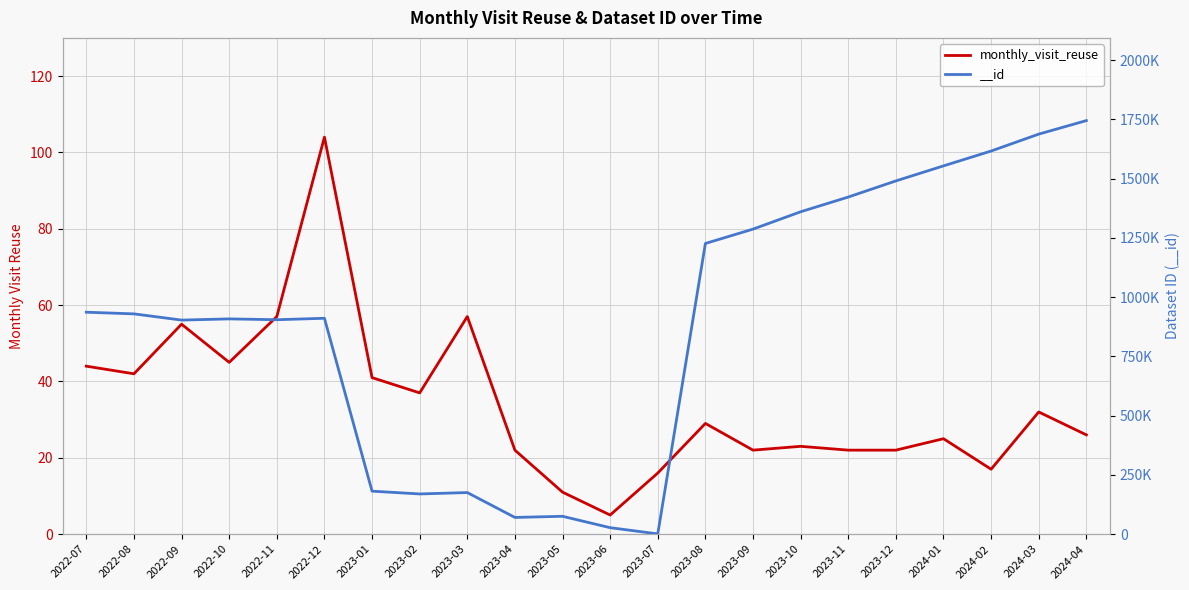

True or false: there are more than 1 points higher than both neighbors.

True